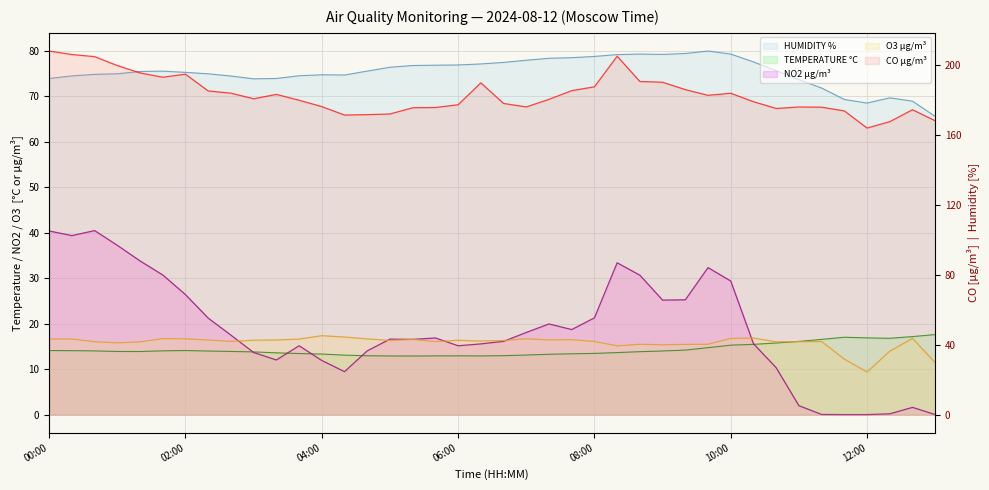

Where is HUMIDITY % nearest to the value 72?

11:20